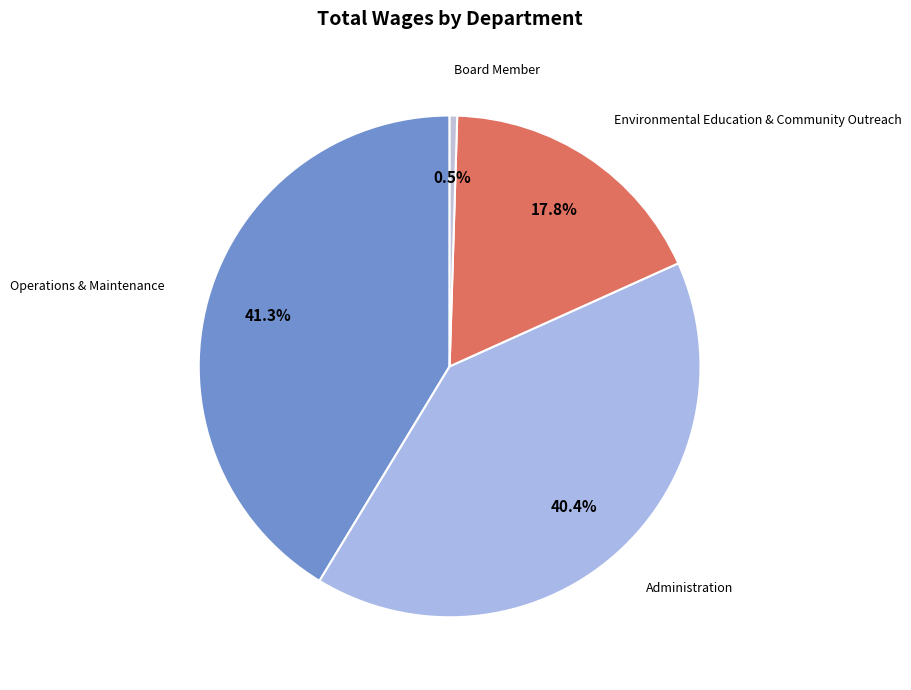

What is the largest slice in the pie chart?

Operations & Maintenance